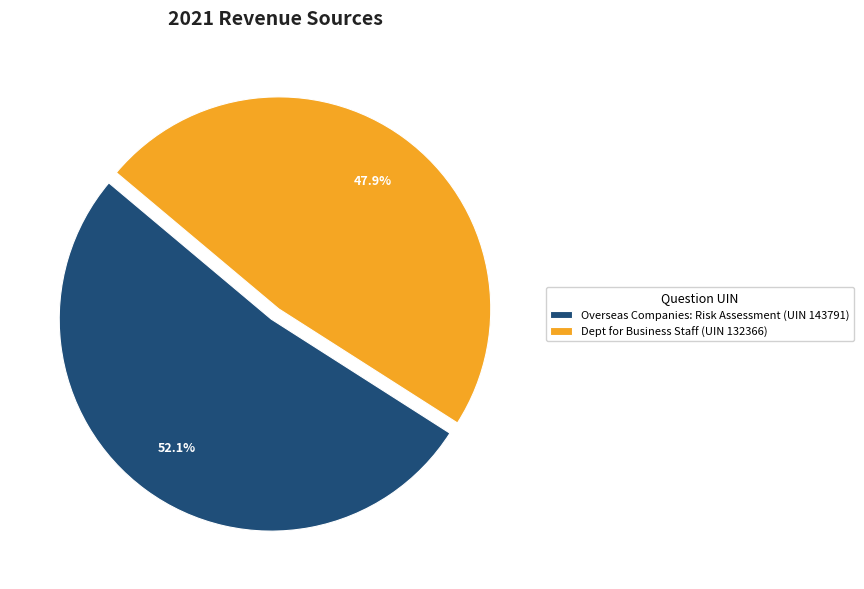

To the nearest percent, what is the combined percentage of Overseas Companies: Risk Assessment (UIN 143791) and Dept for Business Staff (UIN 132366)?

100%